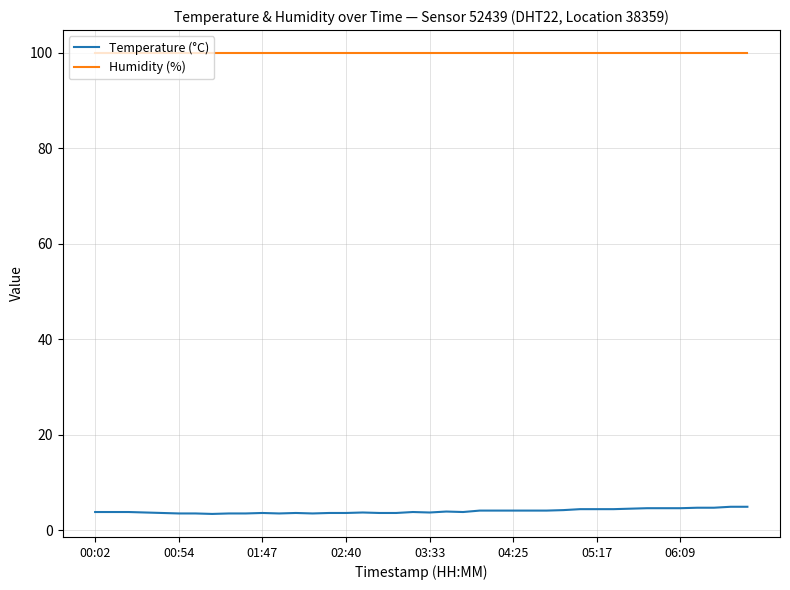

Rank the series by their maximum value, from highest to lowest.

Humidity (%), Temperature (°C)